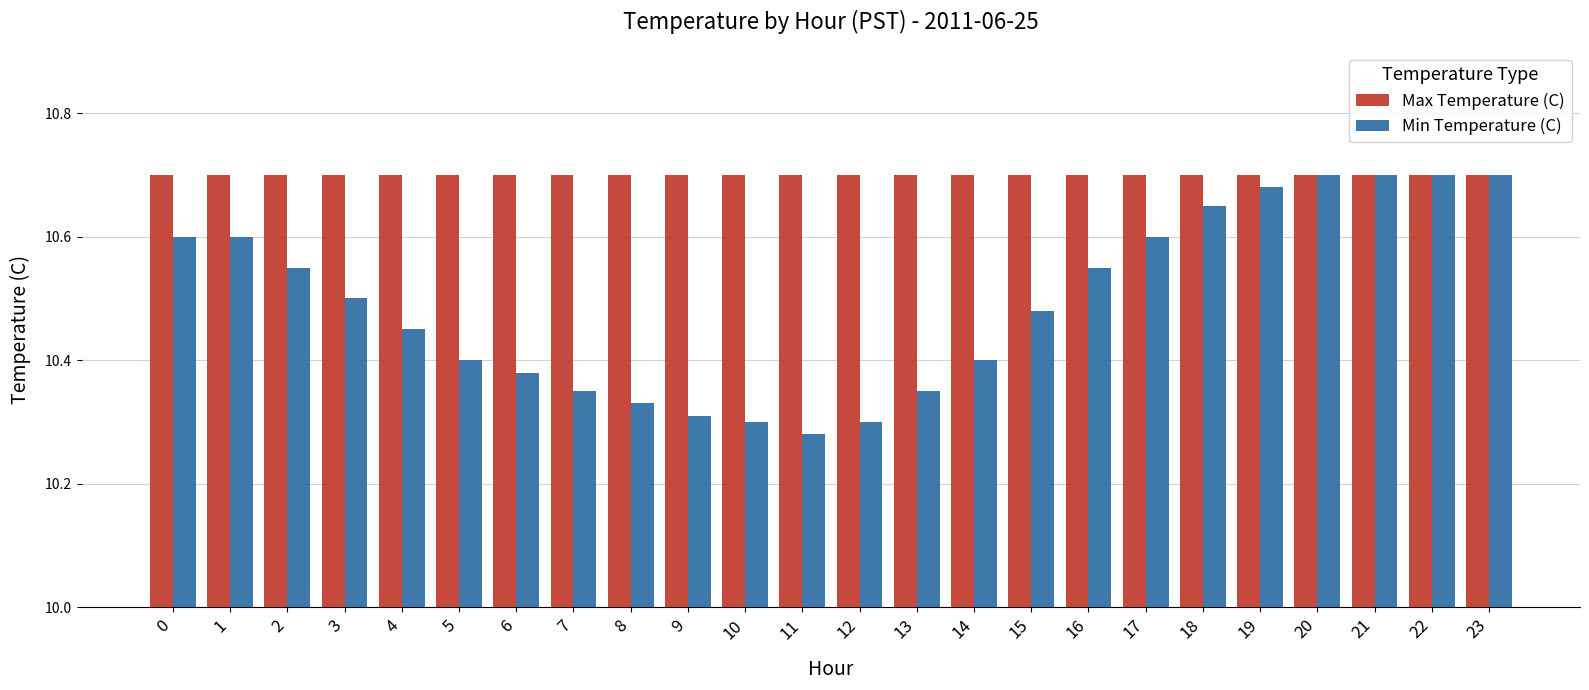

What is the spread (max minus min) of values at 6?

0.3